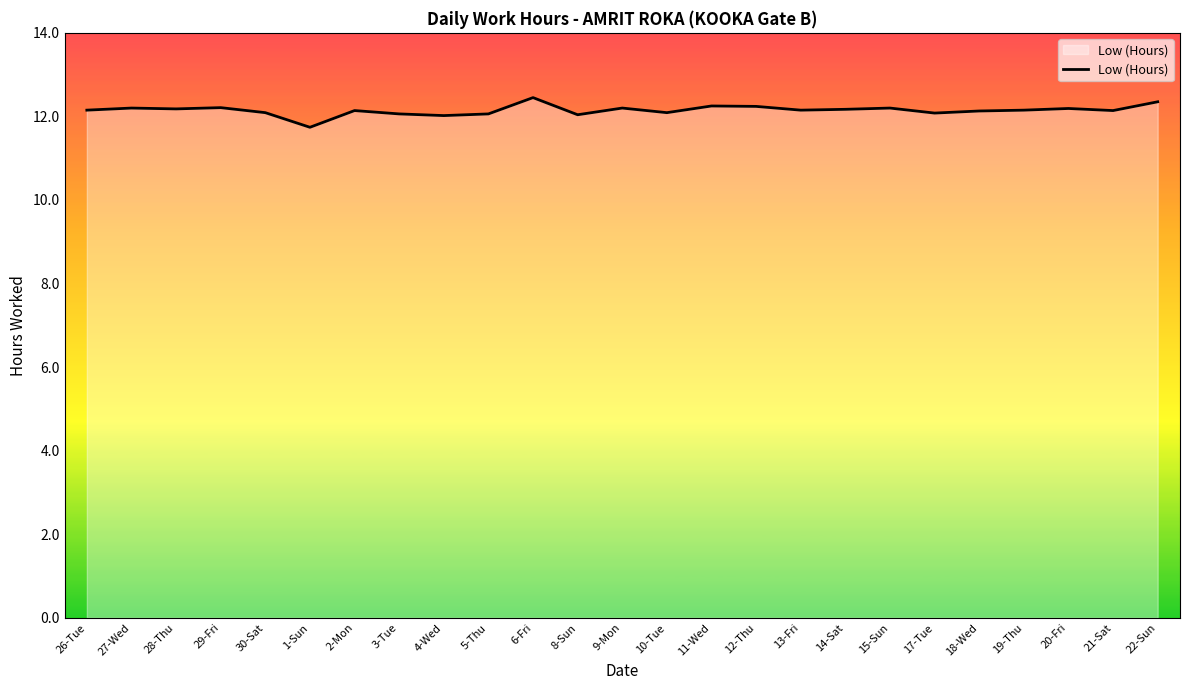

Approximately how many times larger is the value at 14-Sat compared to 27-Wed?

1.0